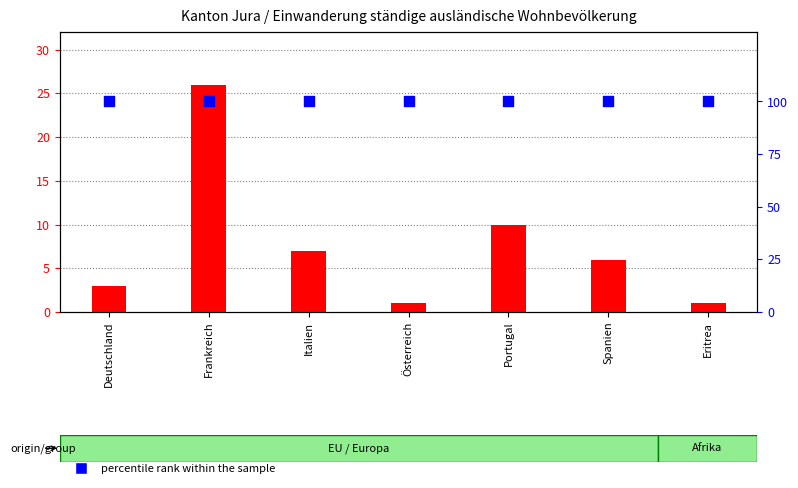

At how many categories does at least one series exceed 46?

7